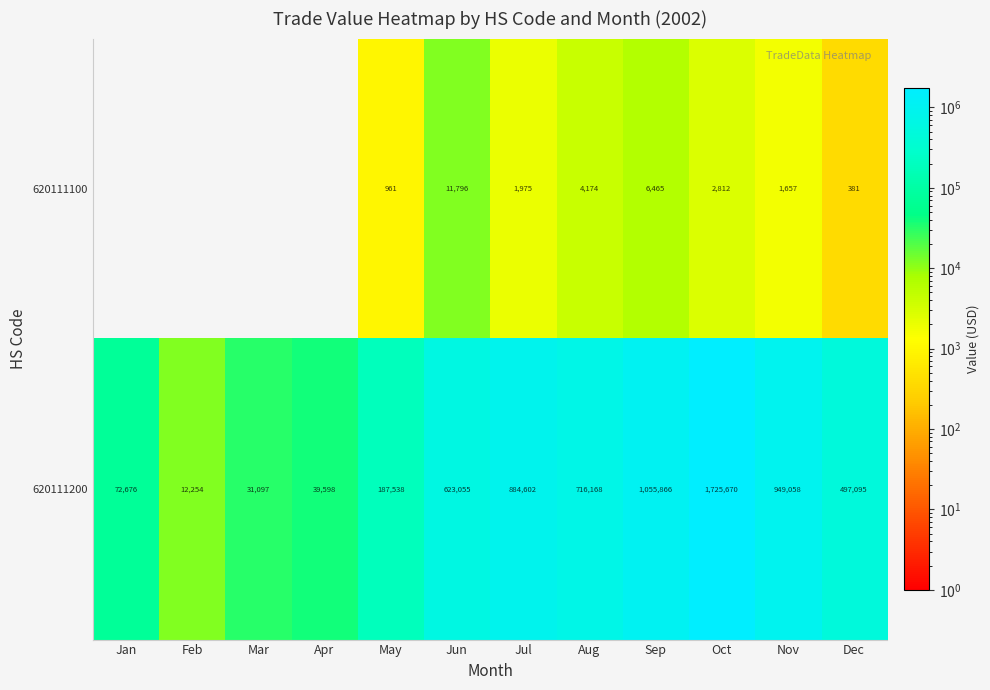

Between Sep and Aug, which is larger?

Sep